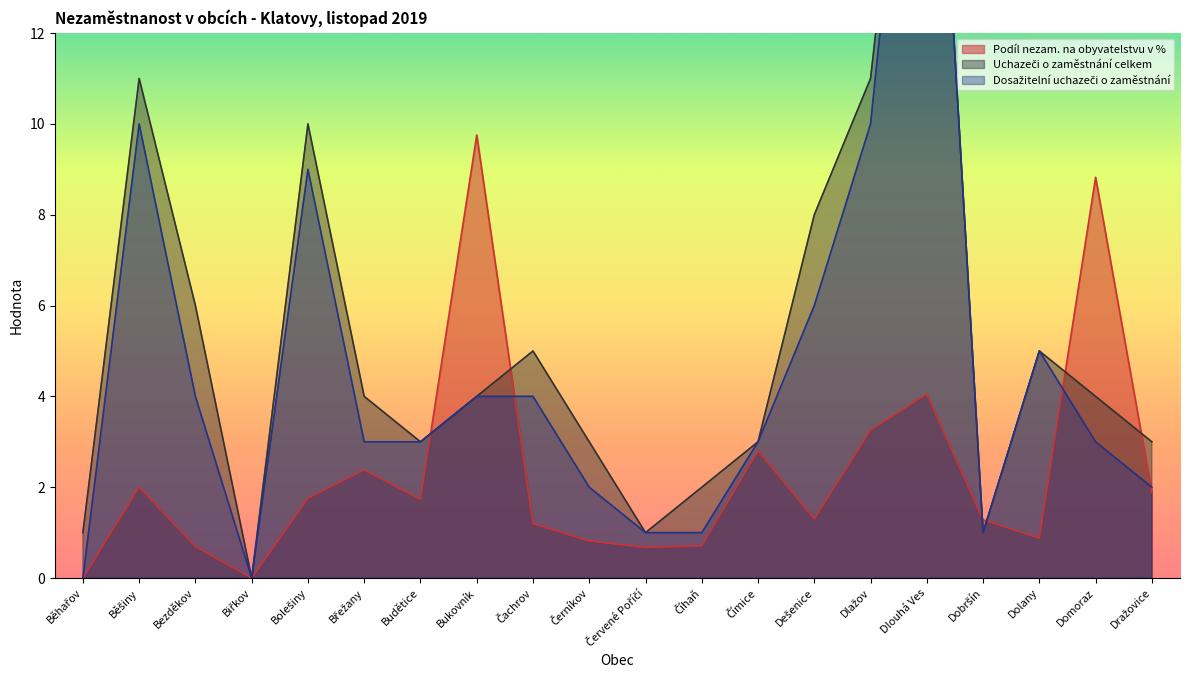

List the series in order of their overall mean, highest first.

Uchazeči o zaměstnání celkem, Dosažitelní uchazeči o zaměstnání, Podíl nezam. na obyvatelstvu v %